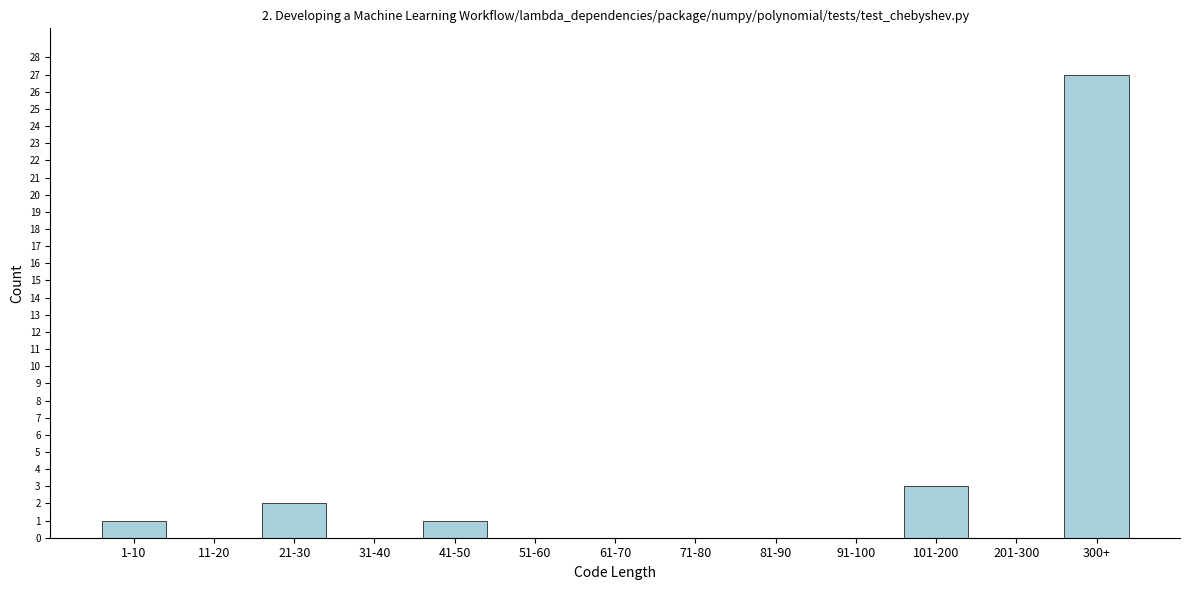

Reading left to right, list all the values displayed in this chart.

1-10=1	11-20=0	21-30=2	31-40=0	41-50=1	51-60=0	61-70=0	71-80=0	81-90=0	91-100=0	101-200=3	201-300=0	300+=27